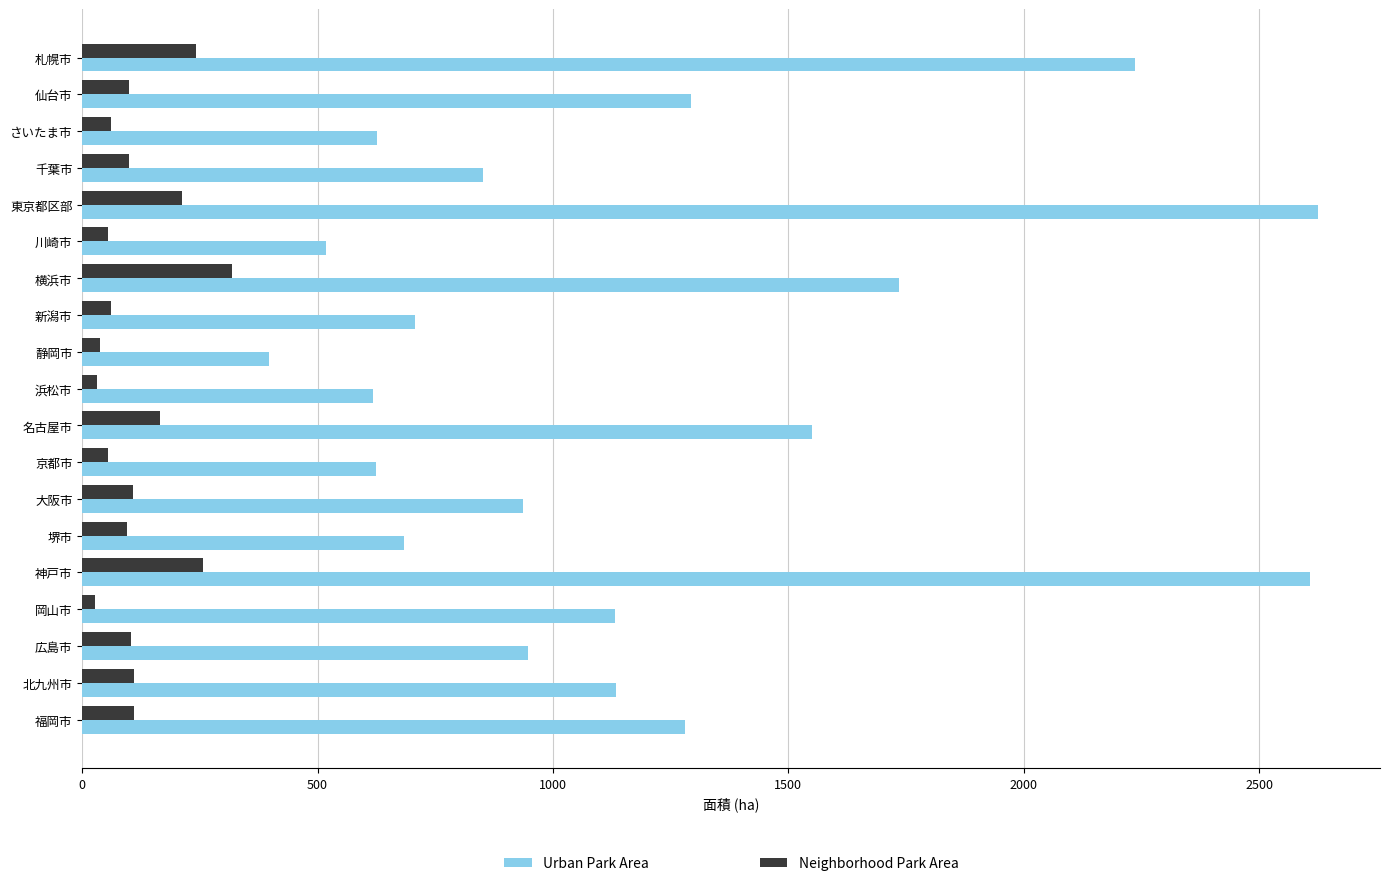

What is the average value of the Neighborhood Park Area series?

118.3